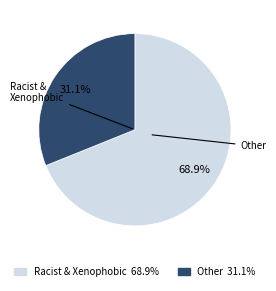

Does any single category account for the majority?

Yes